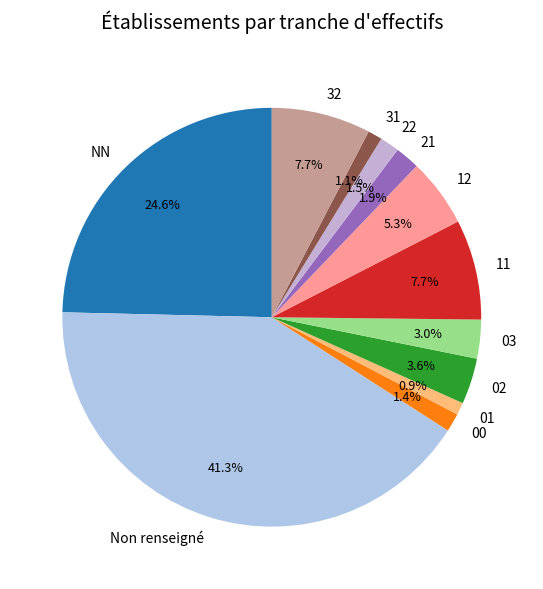

To the nearest percent, what portion does 11 represent?

8%